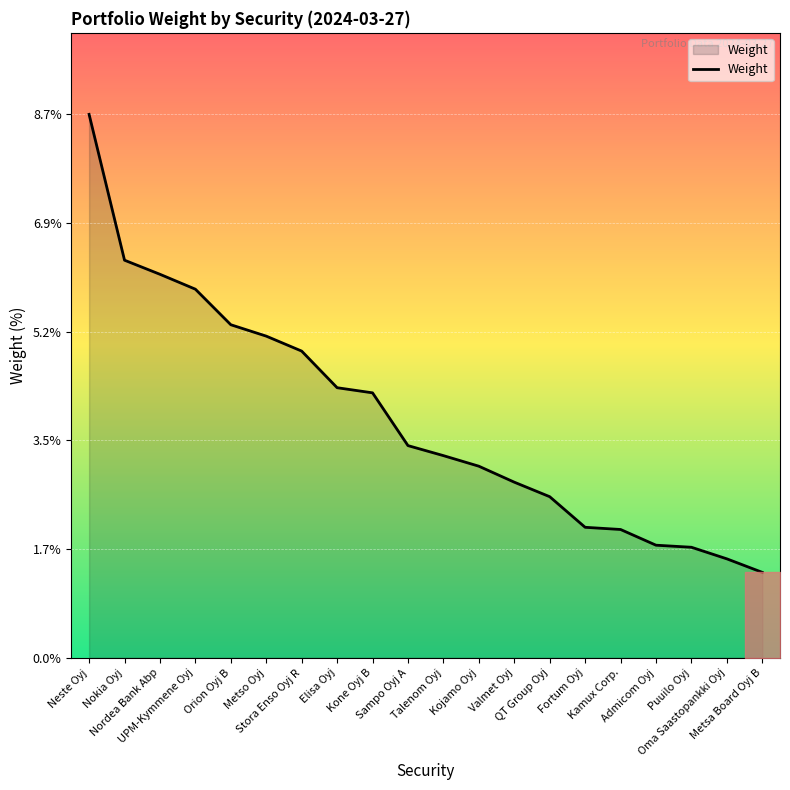

What is the ratio of the value at UPM-Kymmene Oyj to the value at Talenom Oyj?

1.8